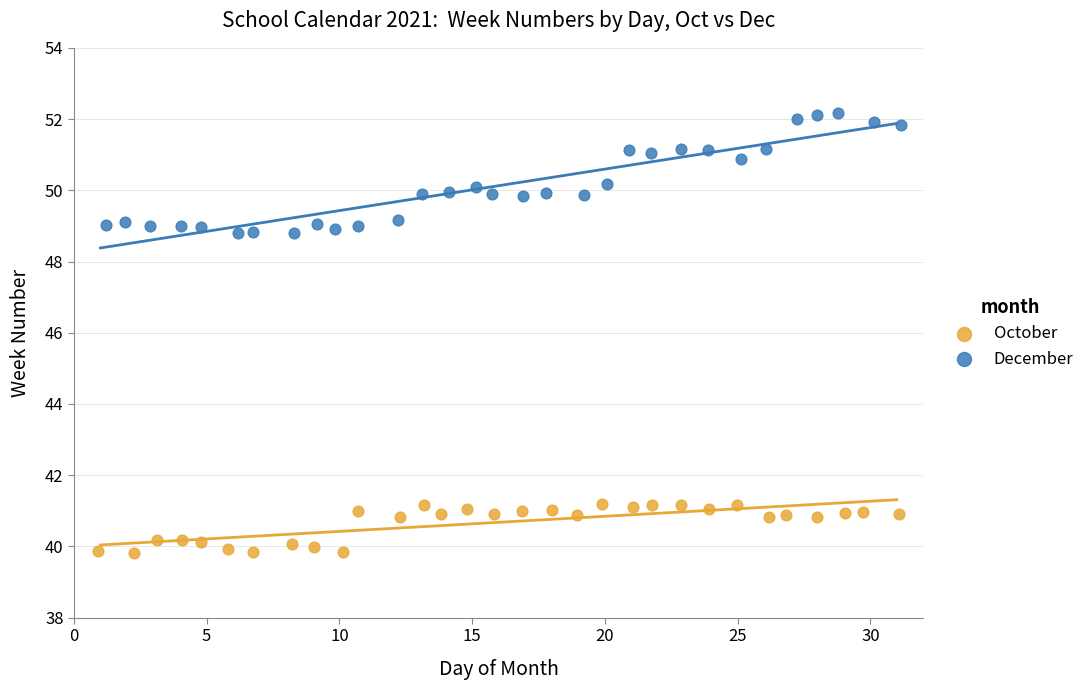

What are all the series names shown in the legend?

October, December